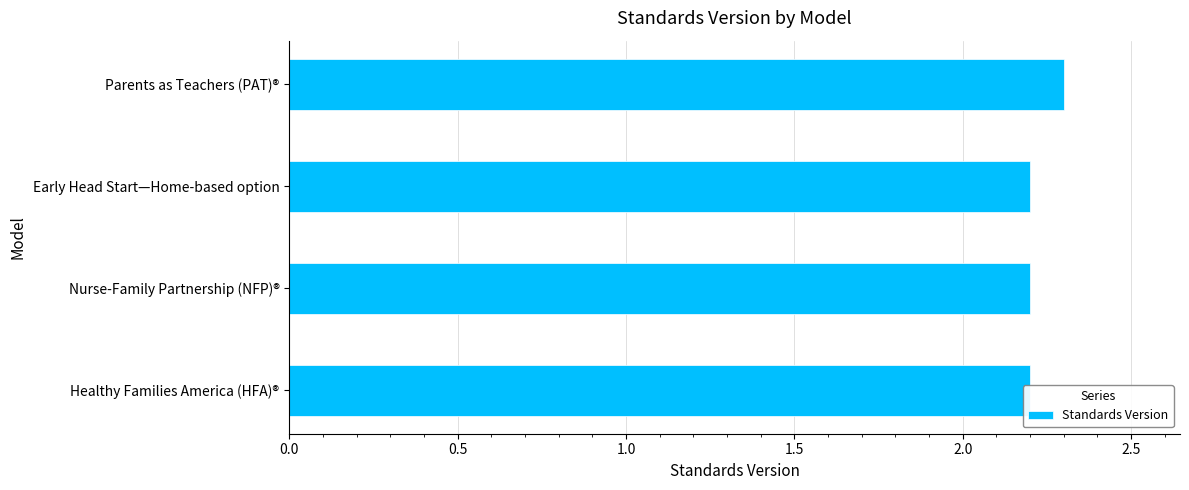

Is it true that the value at Nurse-Family Partnership (NFP)® is 1.1?

False